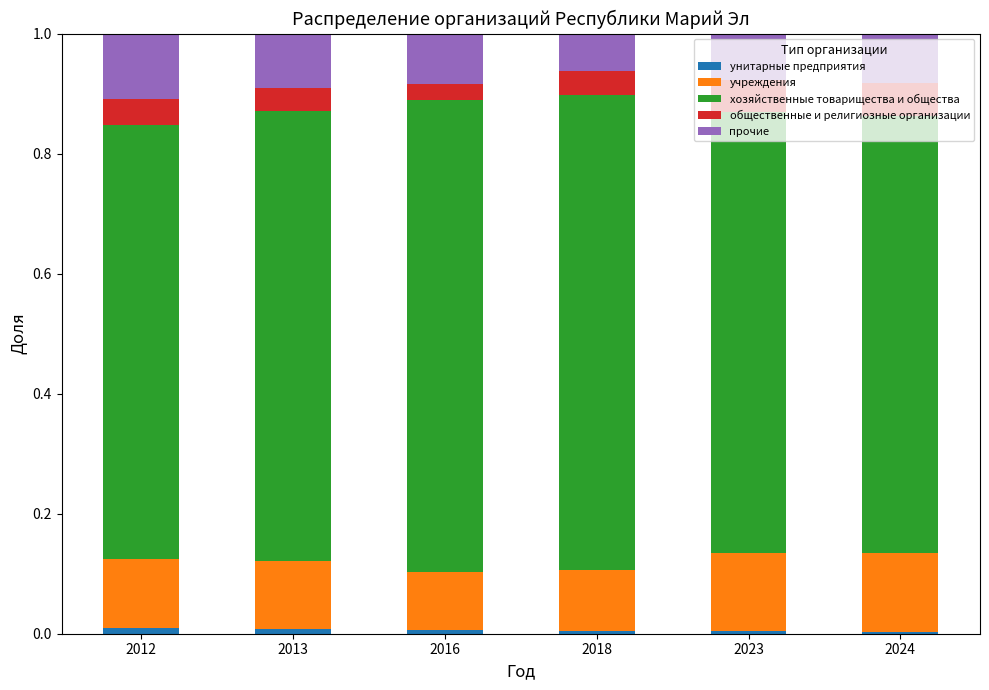

The value of прочие at 2024 is 0.0. True or false?

False